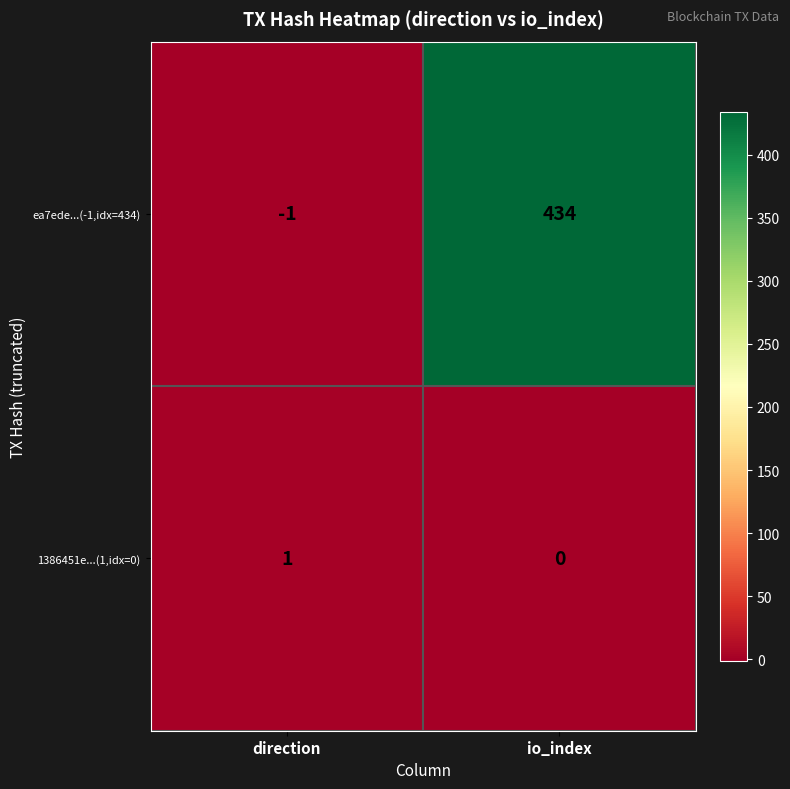

Between direction and io_index, which series saw the biggest shift?

ea7ede...(-1,idx=434)